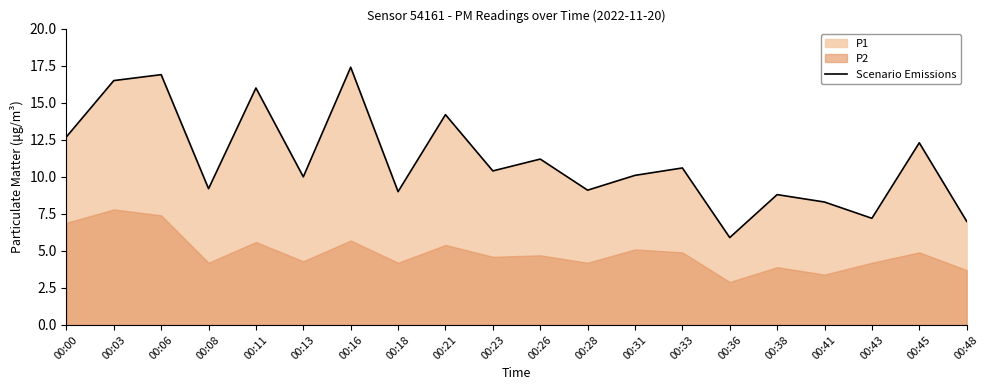

At which category does the chart reach its minimum across all series?

00:36